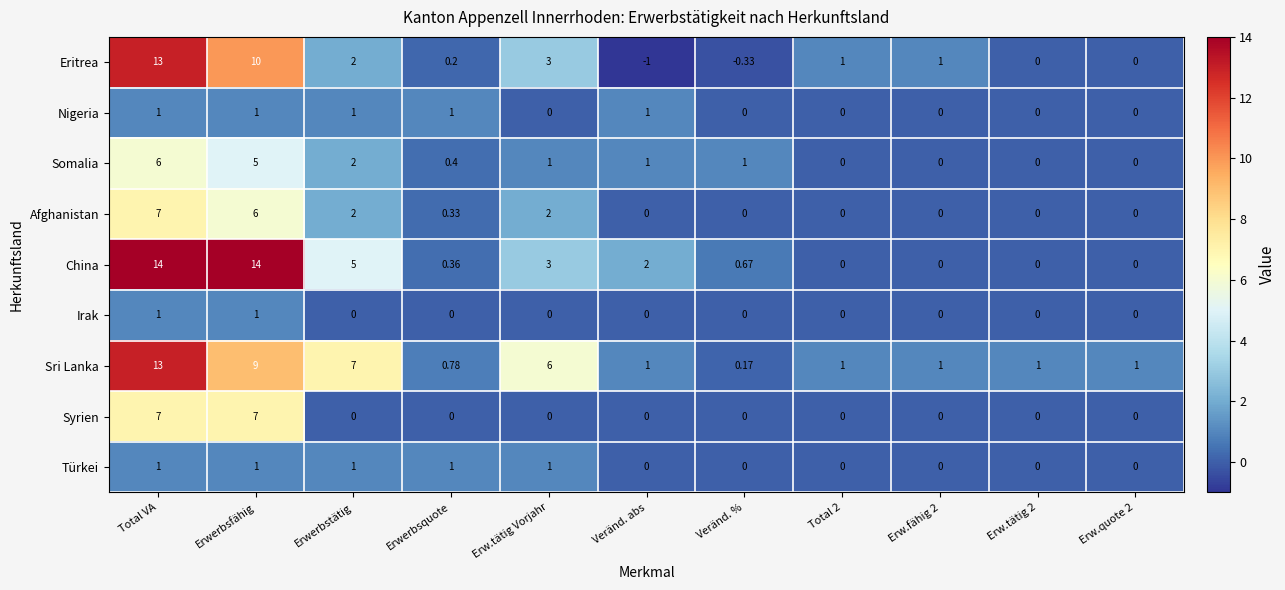

Which label corresponds to the smallest value in the chart?

Veränd. abs